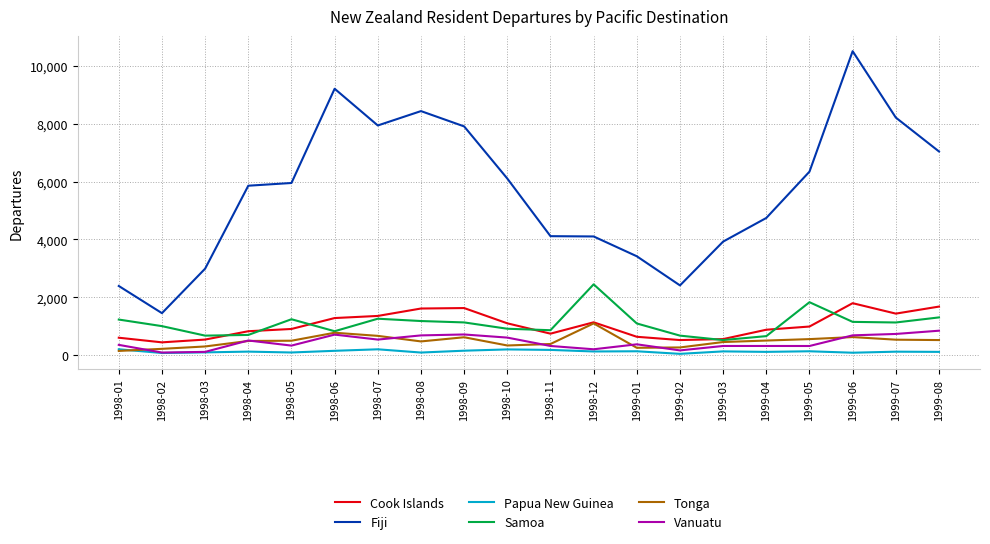

Which series changed the most between 1998-02 and 1999-08?

Fiji